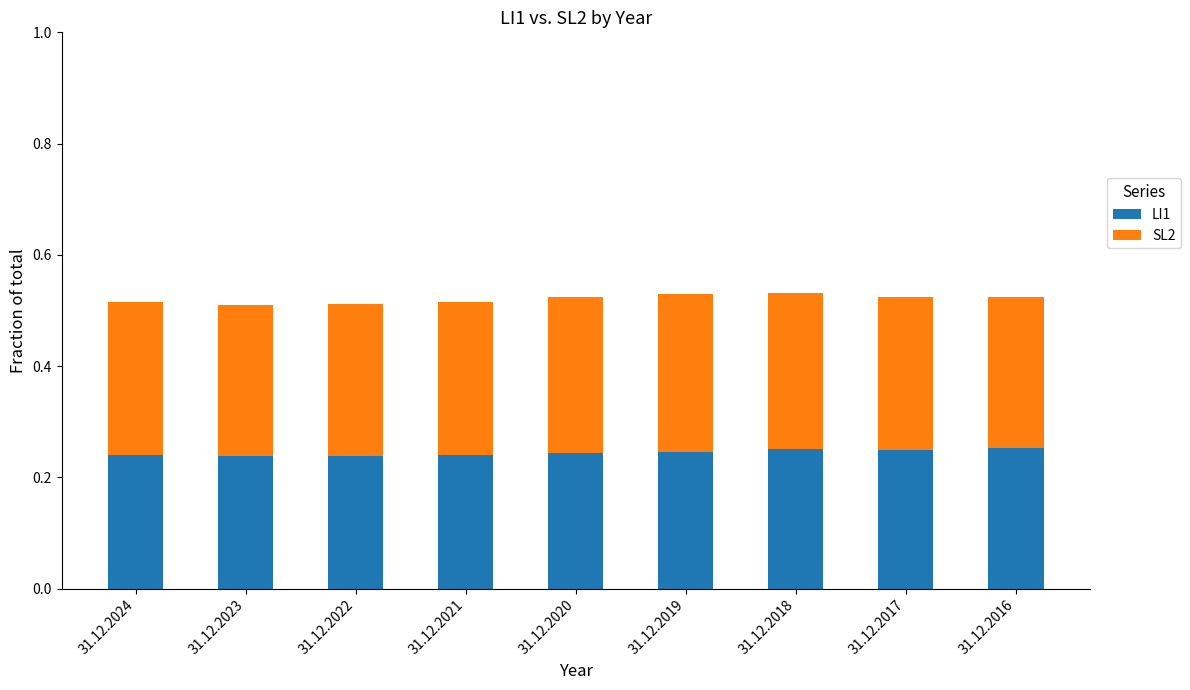

What is the total value across all series at 31.12.2016?

0.5